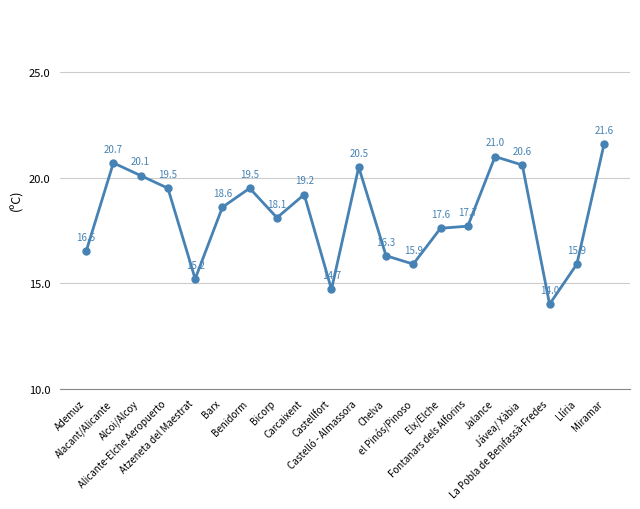

What is the sum of the values at Carcaixent and Bicorp?

37.3